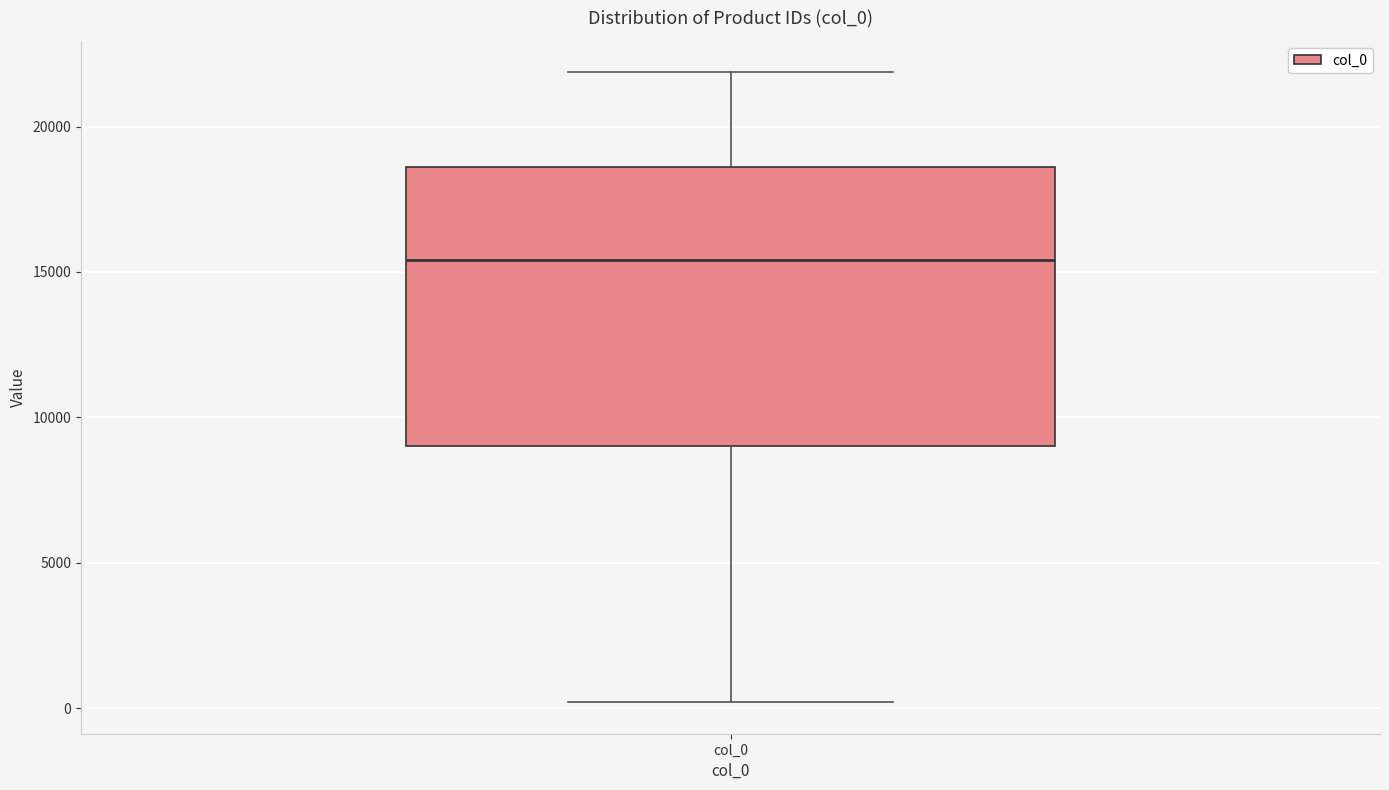

Read this box plot against the y-axis: the position of the median line, the range covered by the box, and the ends of both whiskers. The values are not printed on the chart, so give them approximately, as read against the axis.

median 15500, box 9000 to 18500, whiskers 0 to 22000